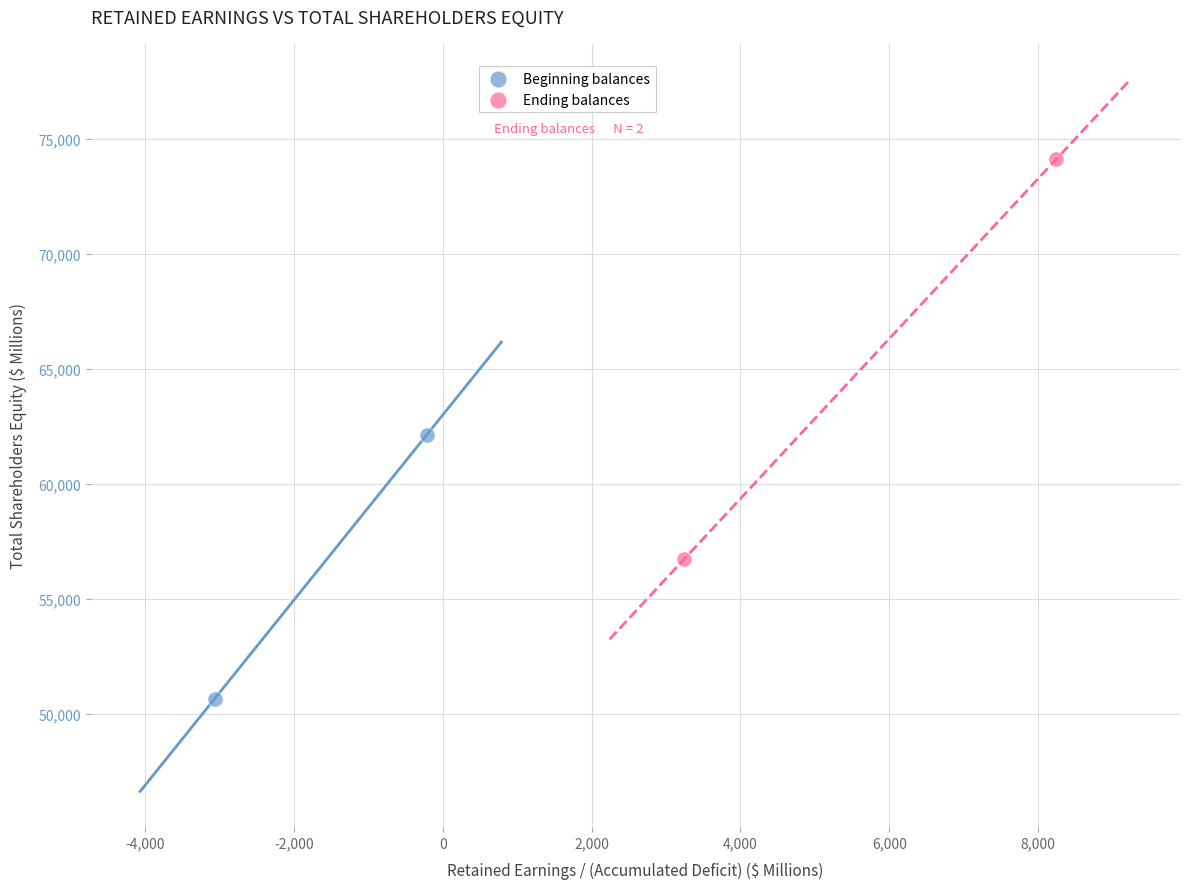

Which series reaches the maximum Y coordinate?

Ending balances